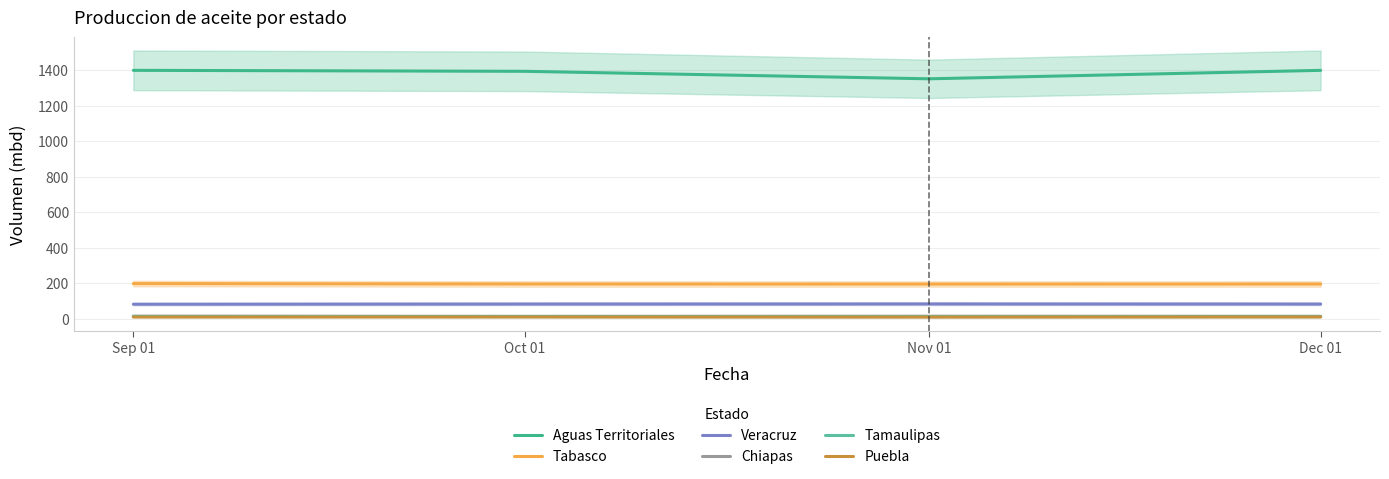

What is the difference between the second highest and minimum values in the Tamaulipas series?

0.3